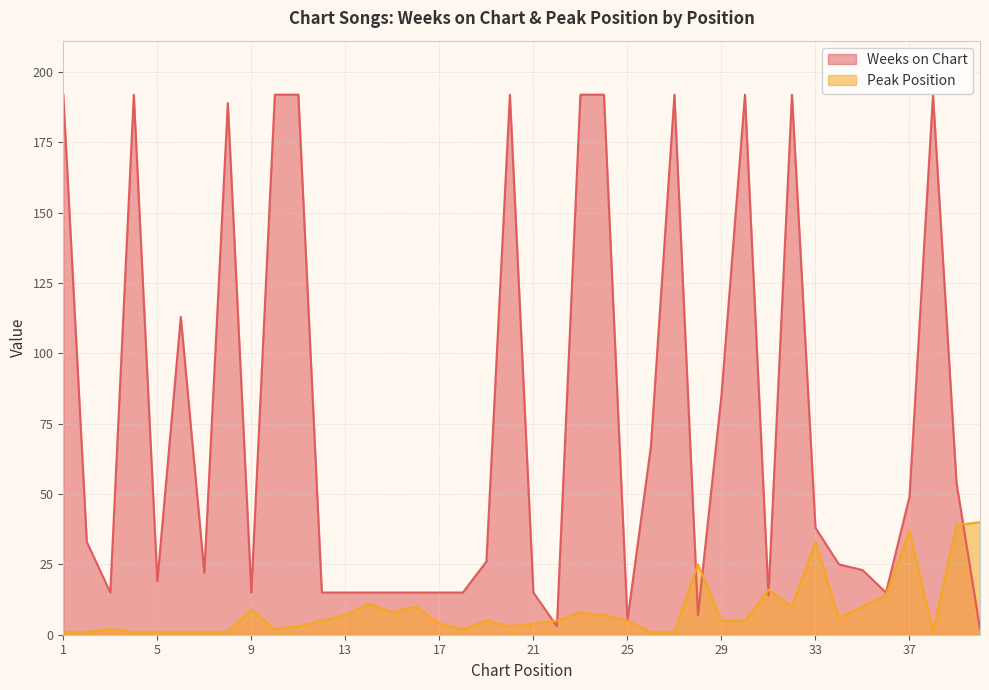

What is the smallest value displayed?

1